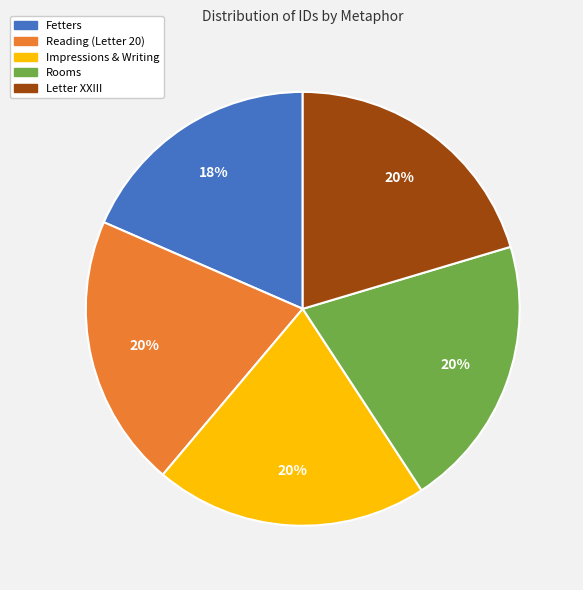

Is there a majority slice in this chart?

No